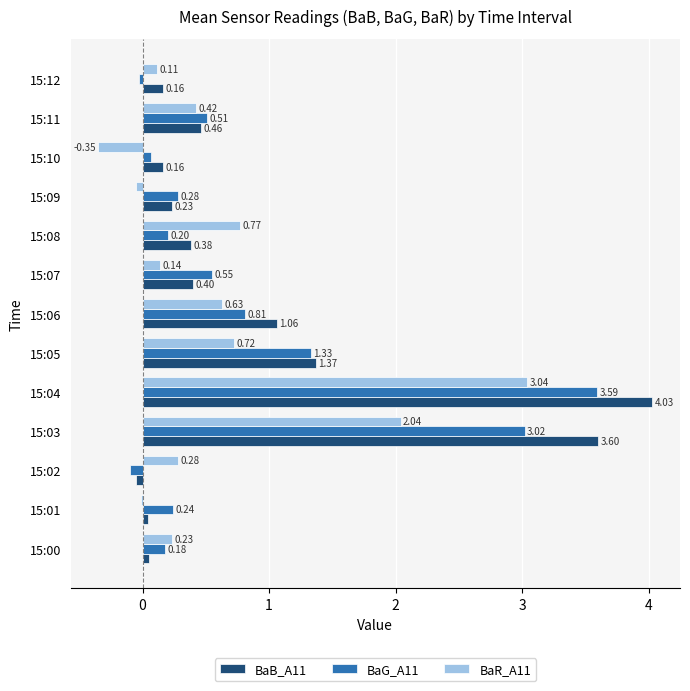

Between 15:09 and 15:10, which series saw the biggest shift?

BaR_A11